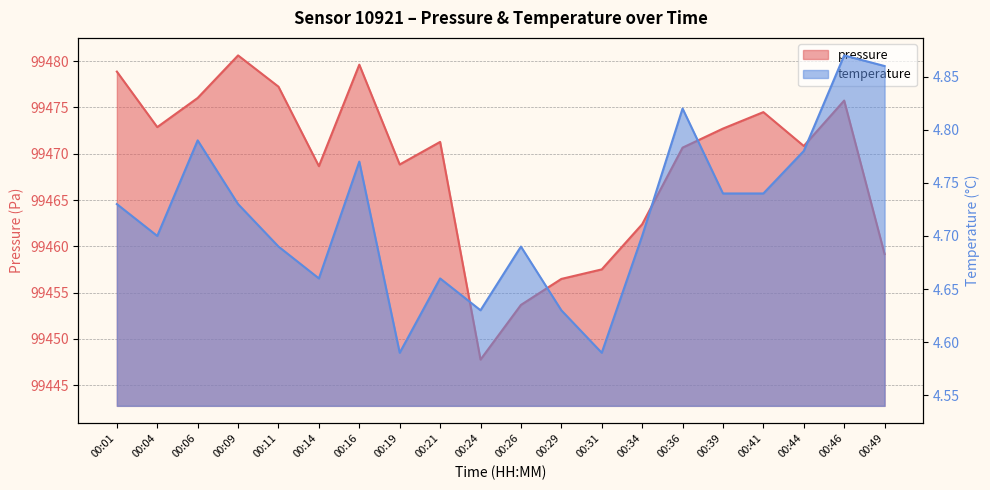

True or false: temperature has a value of 2.6 at 00:34.

False